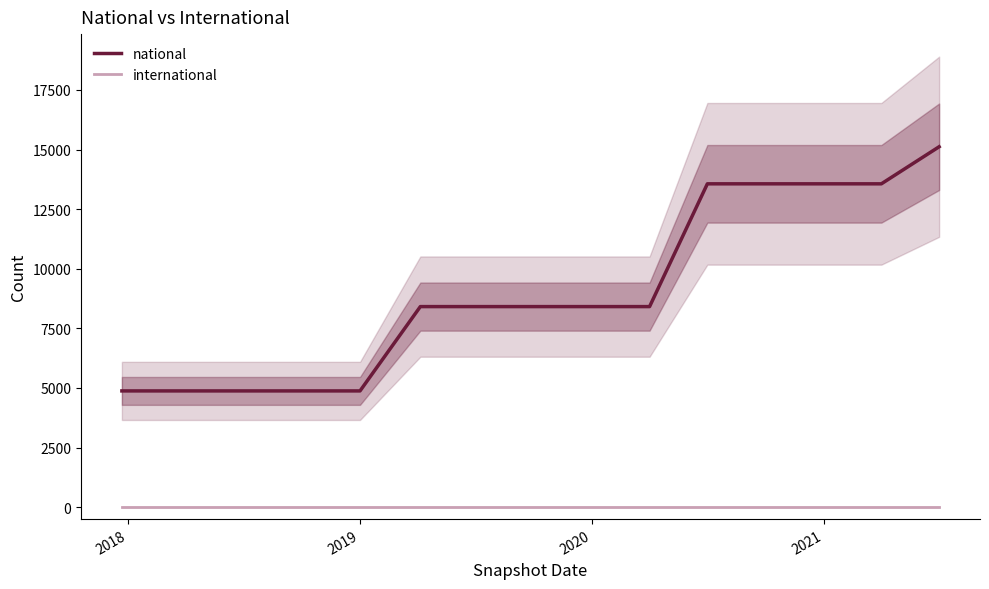

True or false: international and national cross at least once.

False